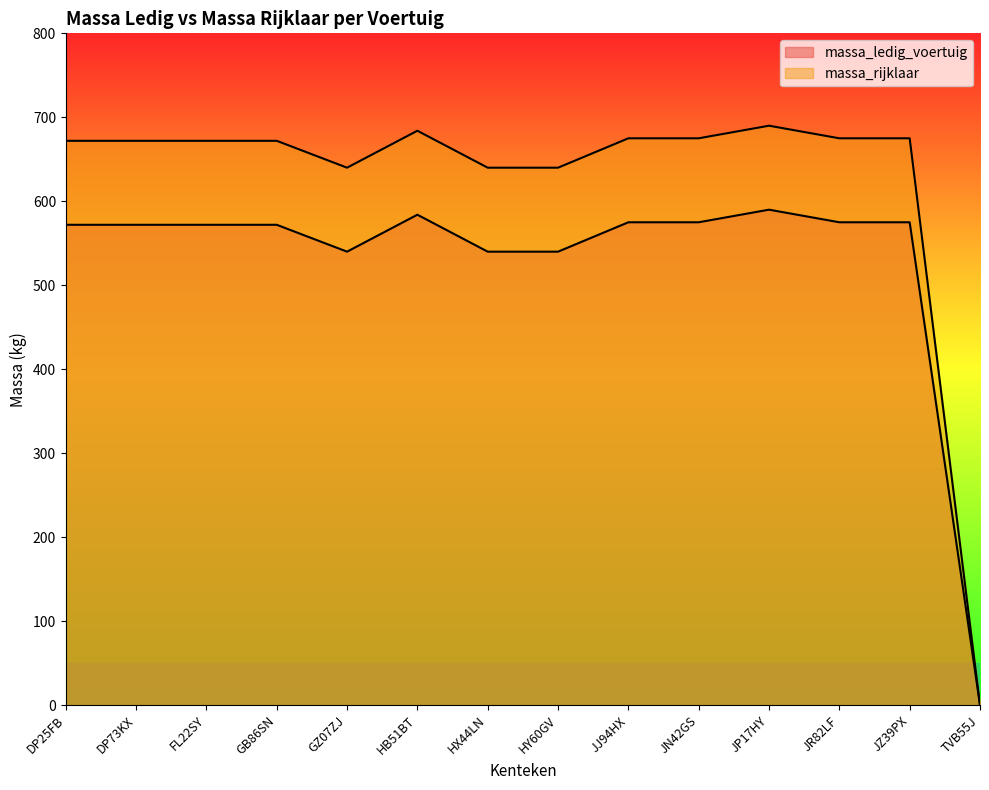

Which label corresponds to the smallest value in the chart?

TVB55J